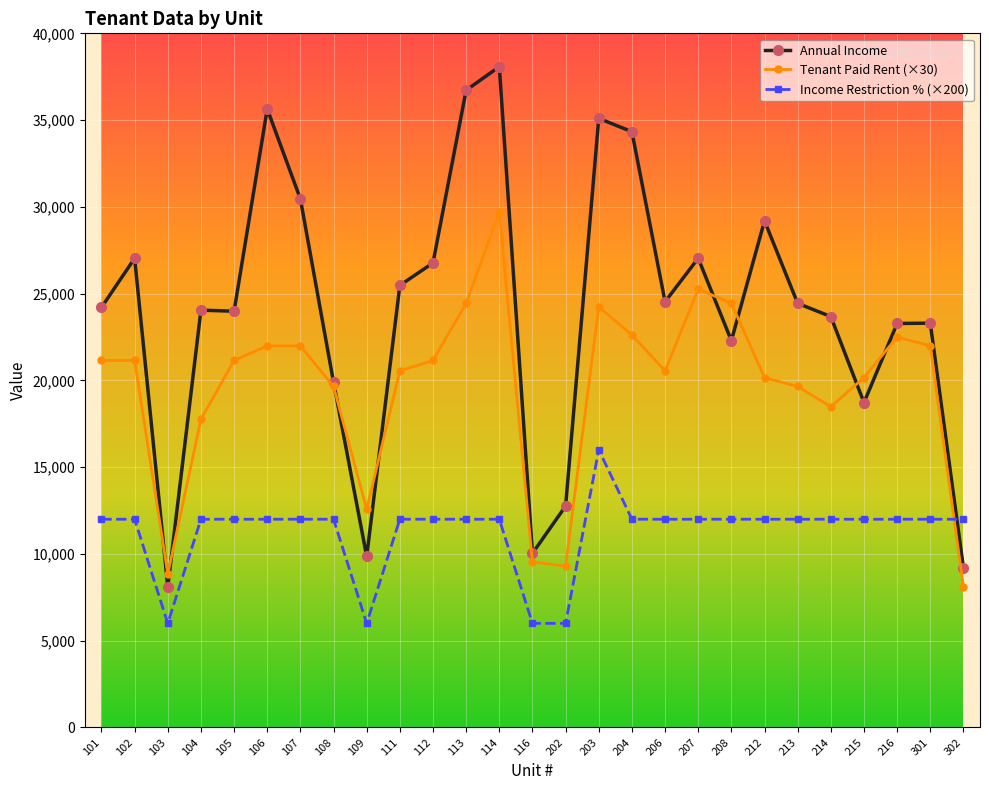

How many lines are shown in the chart?

3